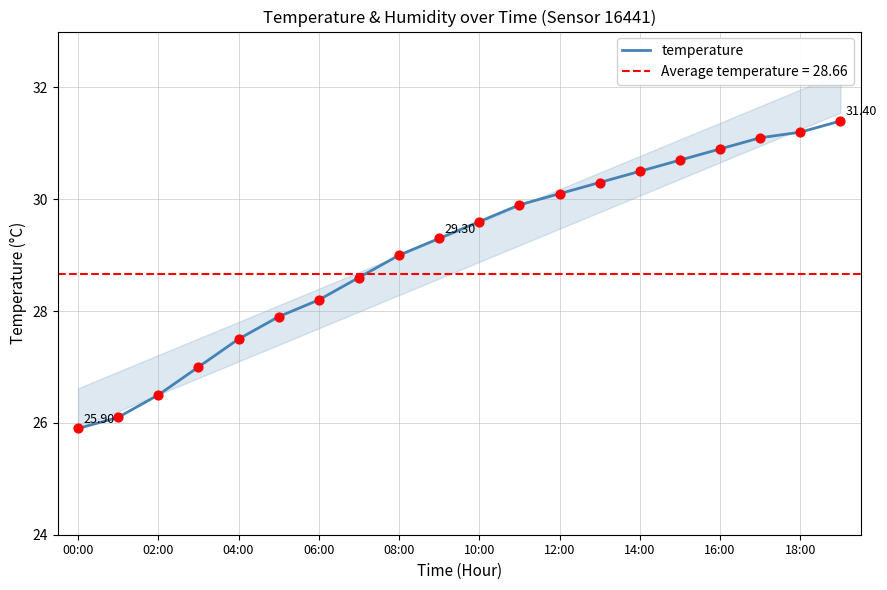

Approximately how many times larger is the value at 16:00 compared to 10:00?

1.0